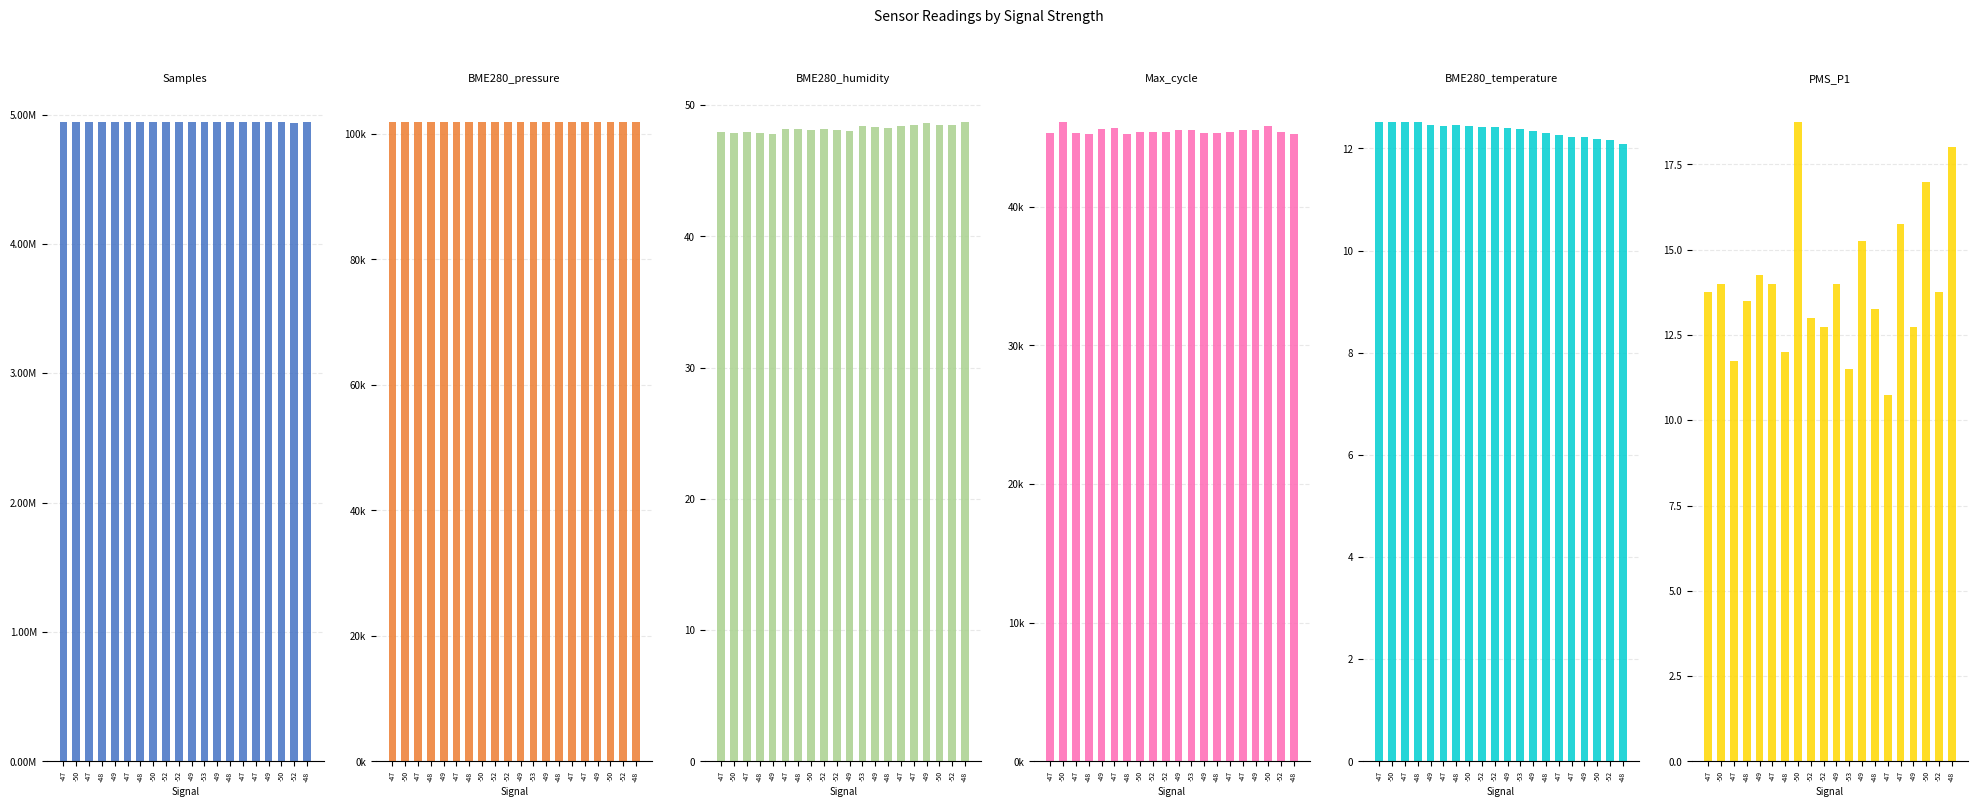

Between -47 and -52, which series saw the biggest shift?

Samples